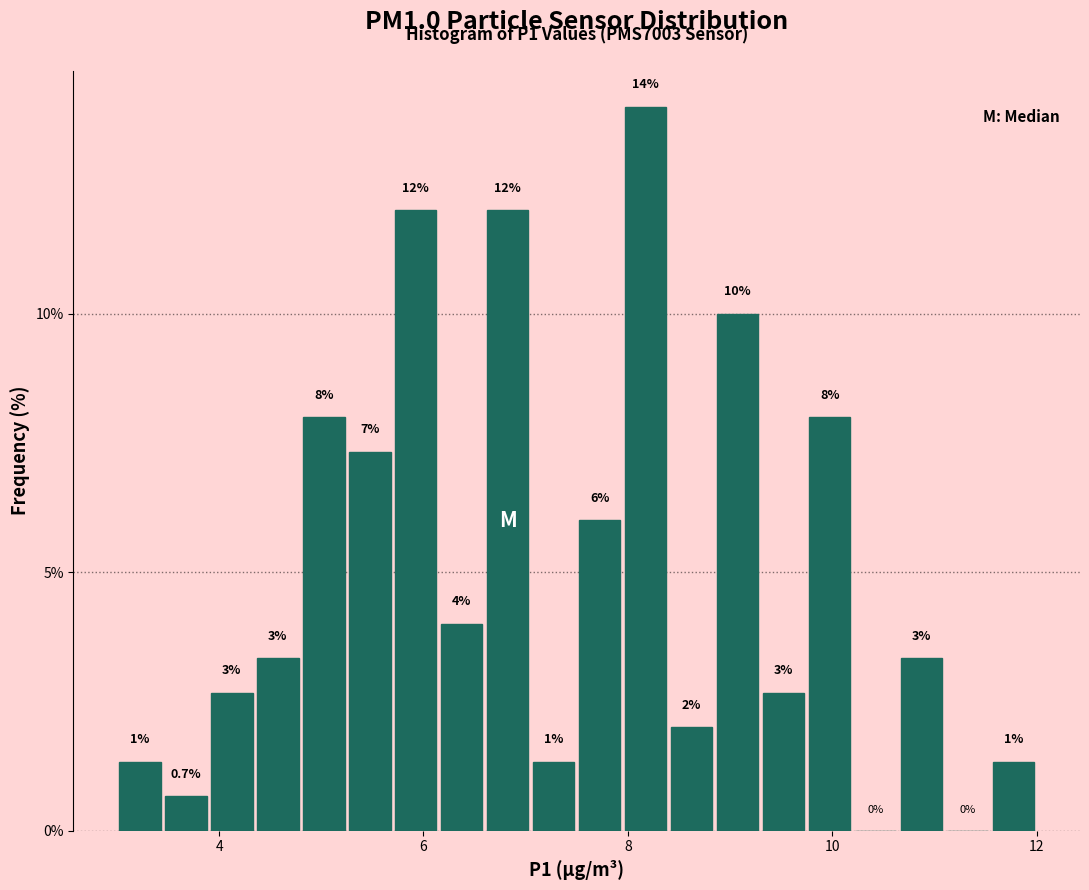

Around what value on the x-axis is the tallest bar? Give the approximate position of its centre, as read against the axis.

8.2